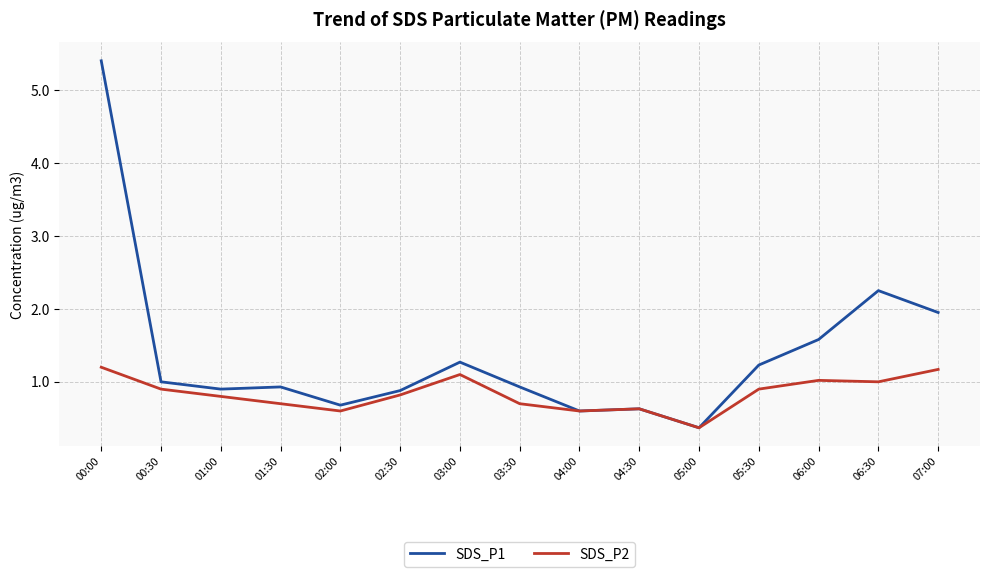

Rank the series by their maximum value, from highest to lowest.

SDS_P1, SDS_P2